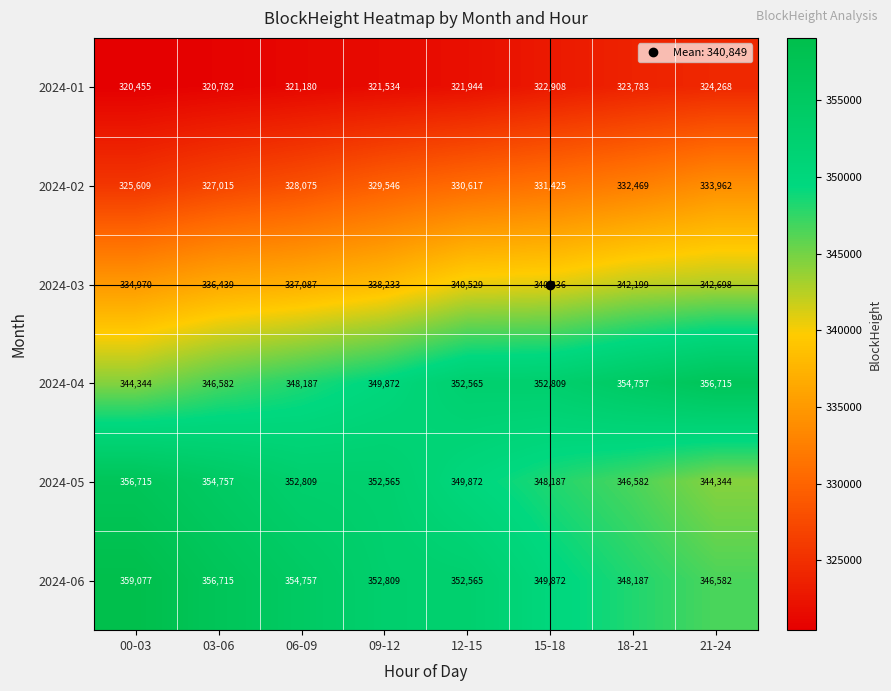

What is the total value across all series at 18-21?

2047977